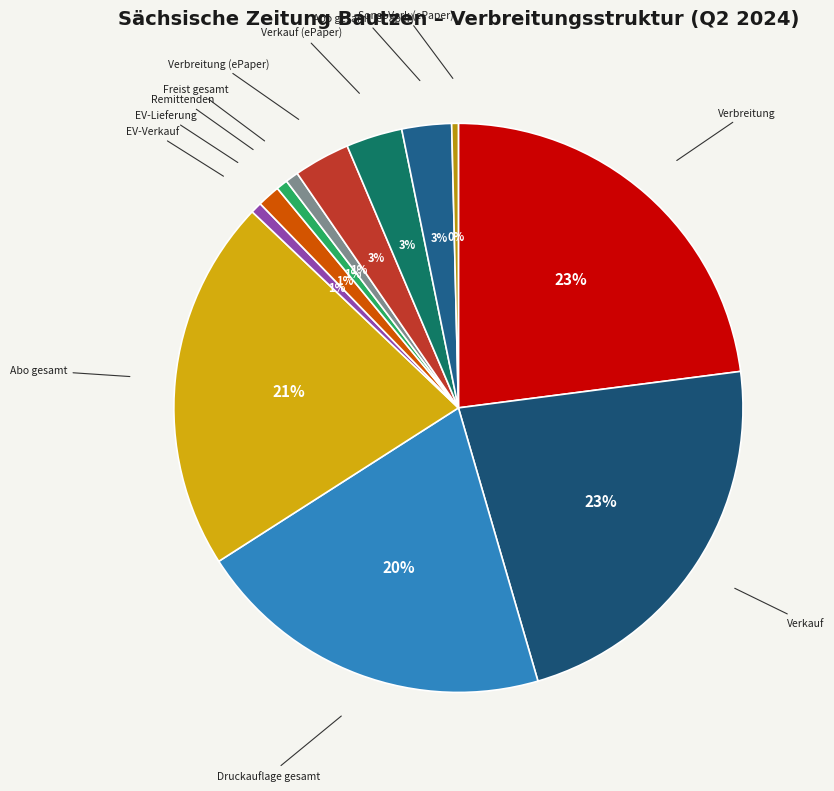

What is the ratio of the value at Verbreitung to the value at Abo gesamt?

1.1